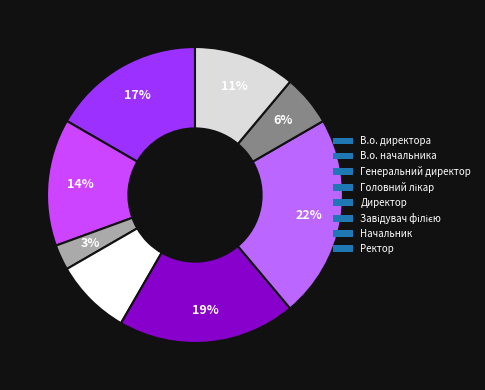

What percentage is the В.о. начальника slice, to the nearest percent?

14%